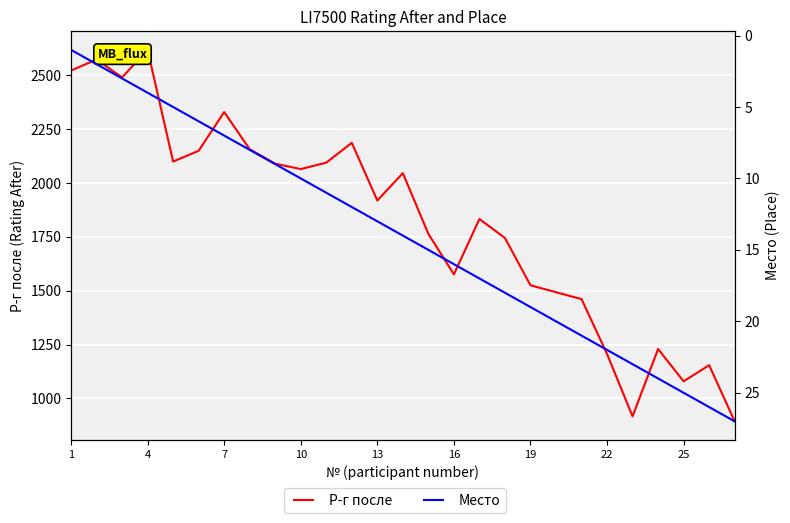

True or false: Место and Р-г после cross at least once.

False